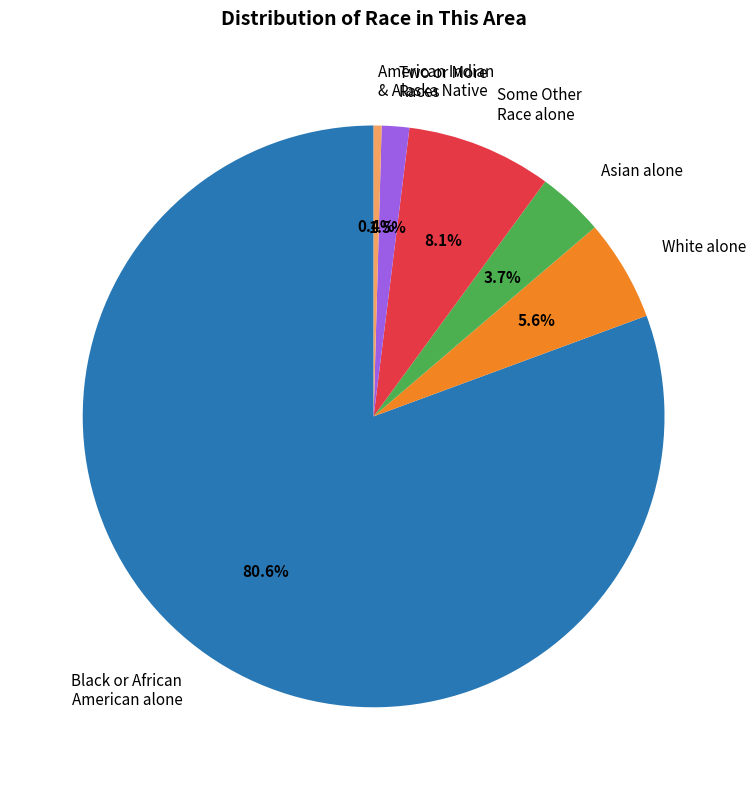

Which slice is the largest?

Black or African American alone